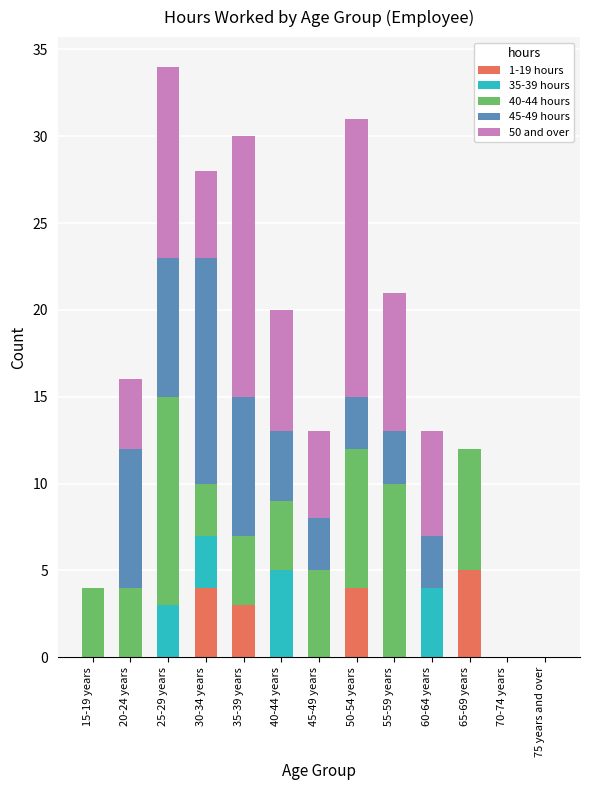

The value of 1-19 hours at 70-74 years is 2. True or false?

False